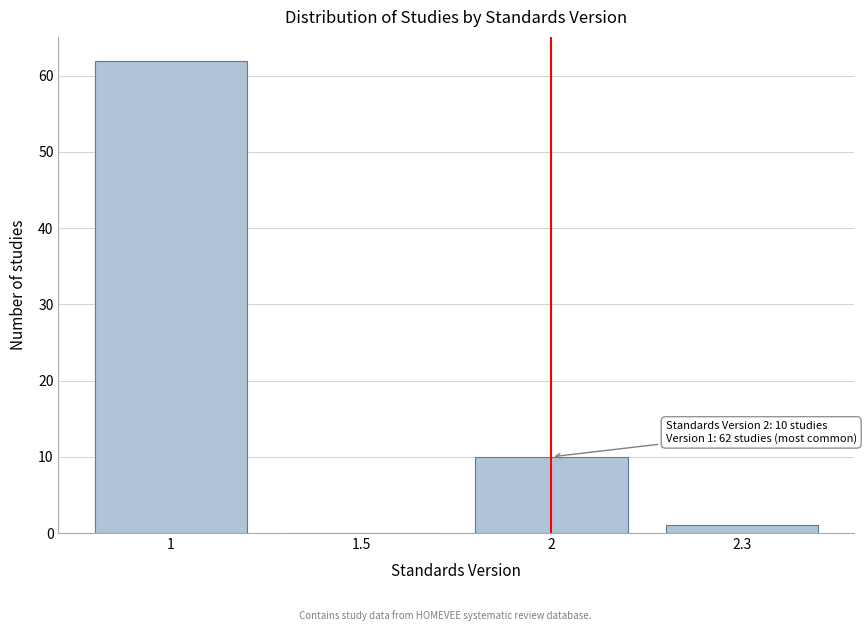

Reading left to right, extract all data points from this chart.

1=62	1.5=0	2=10	2.3=1